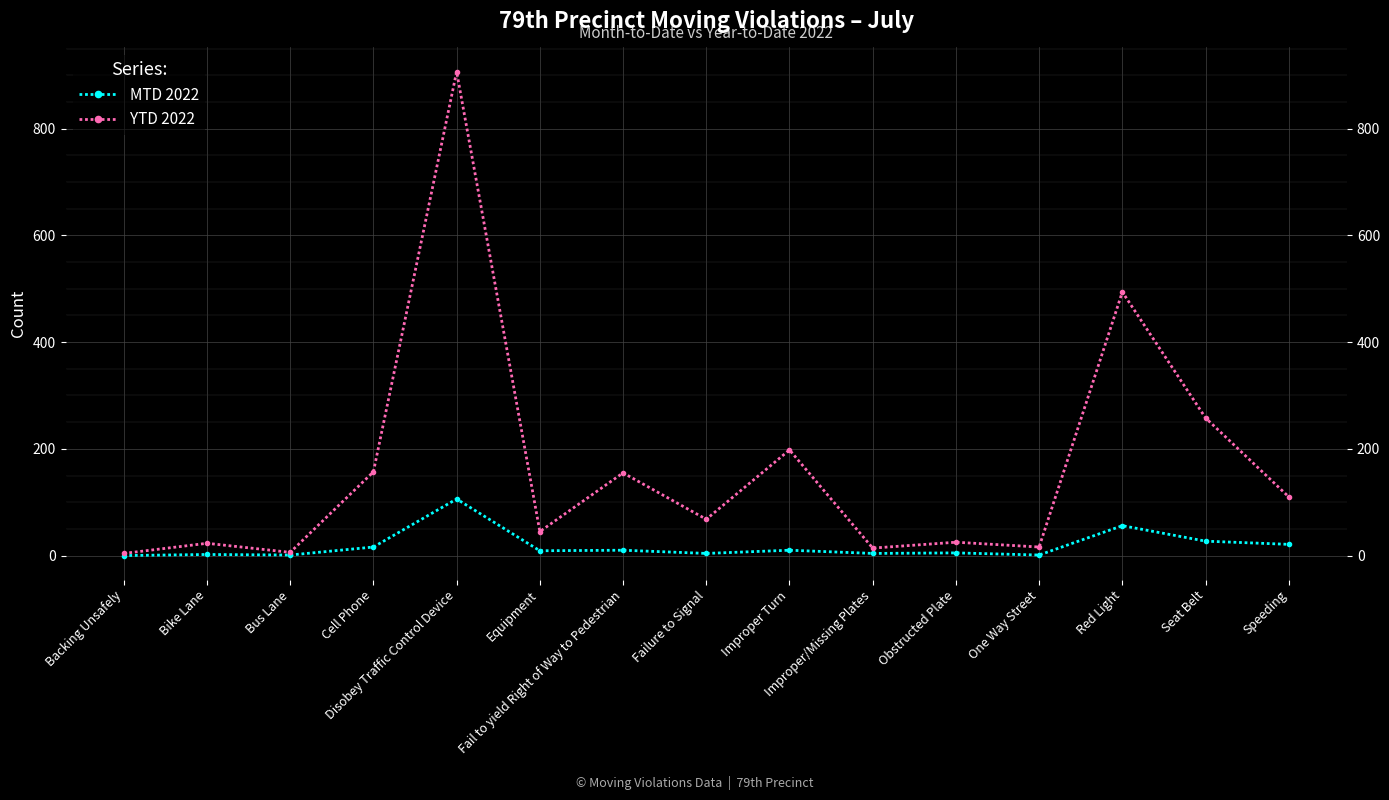

What is the approximate value of MTD 2022 at Fail to yield Right of Way to Pedestrian, to the nearest 10?

10